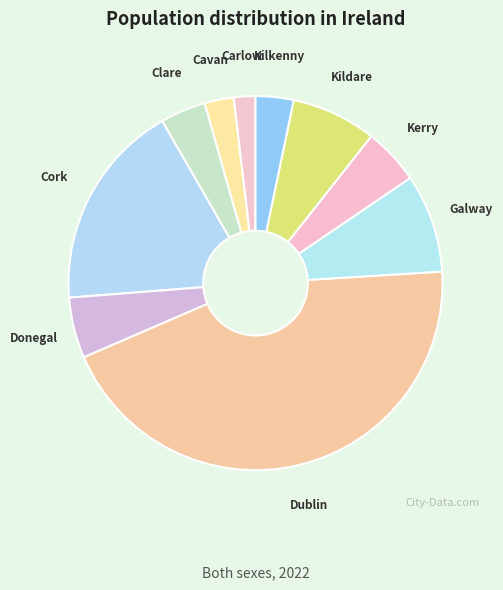

Does any single category account for the majority?

No